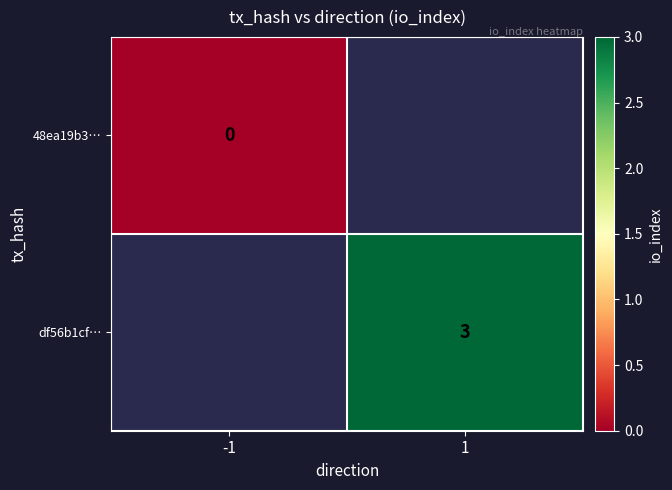

The value of df56b1cf… at 1 is 2. True or false?

False